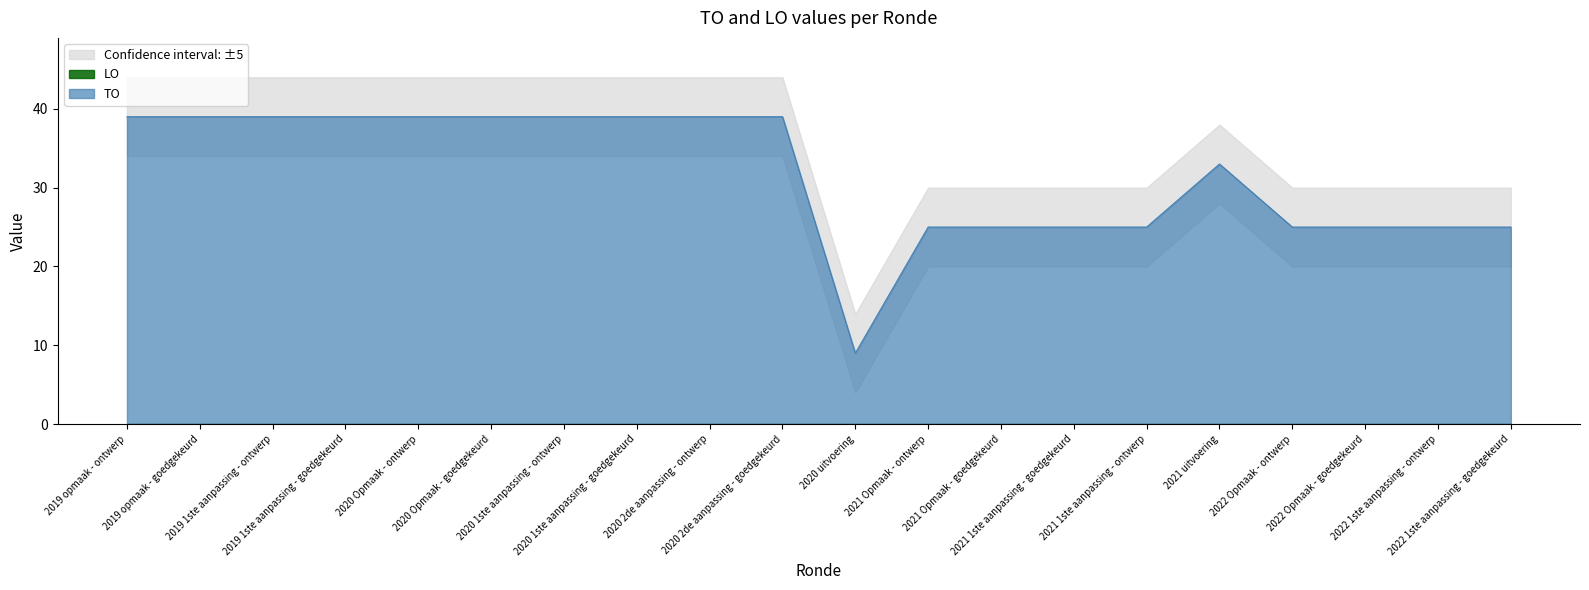

True or false: the data shows 23 at 2020 Opmaak - goedgekeurd.

False